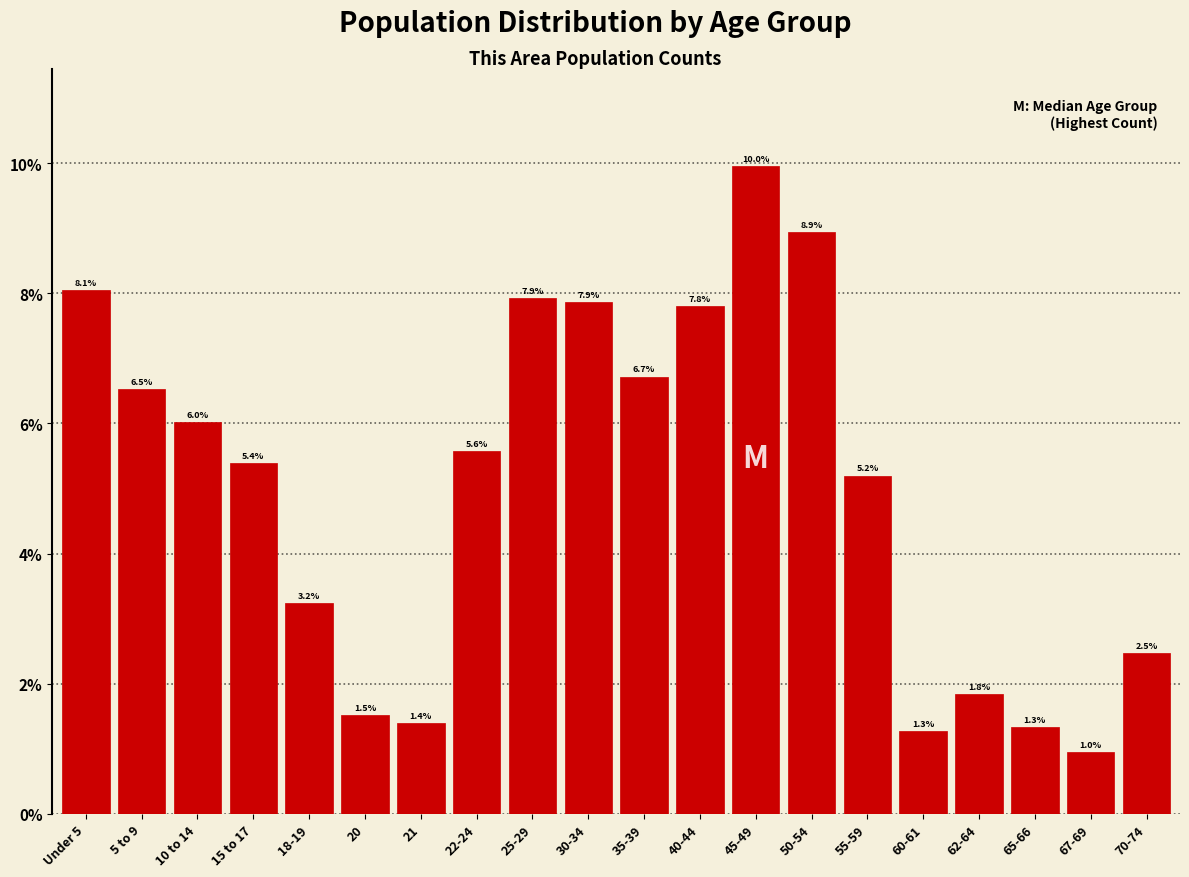

Are the bars horizontal?

No